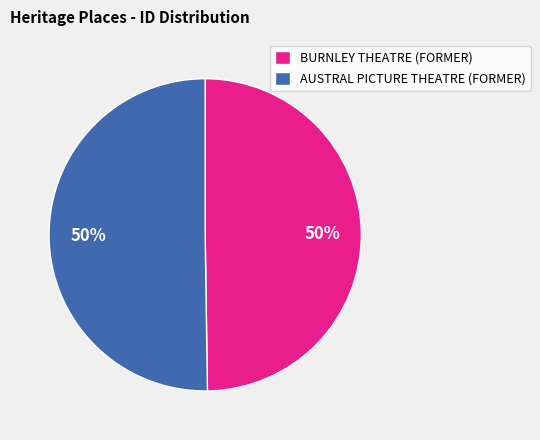

How many slices are in this pie chart?

2